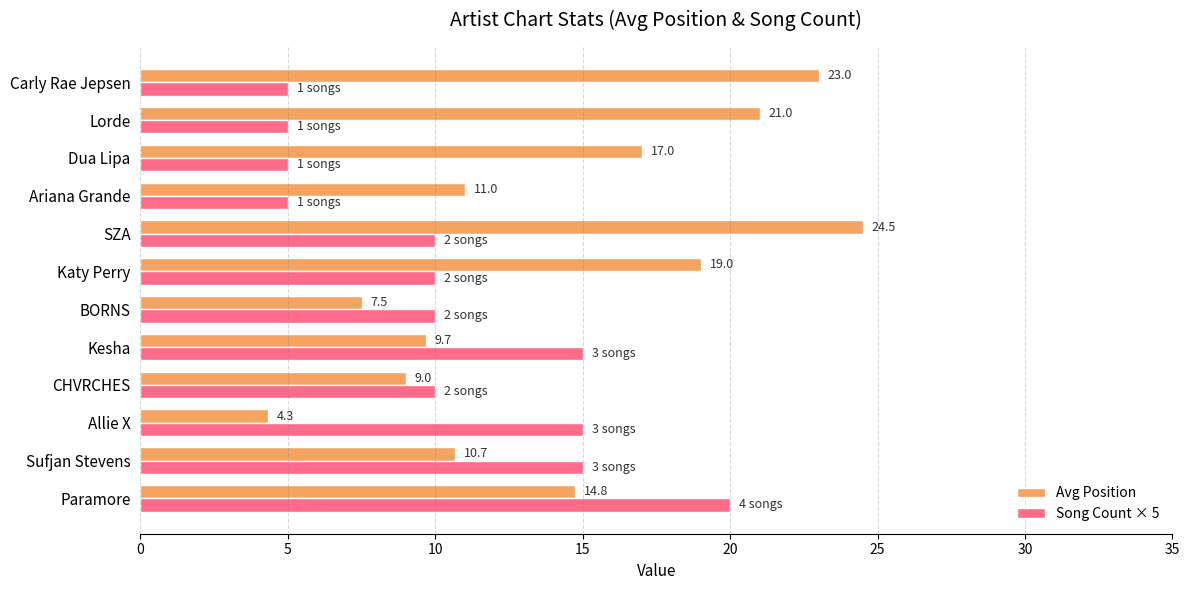

What are all the series names shown in the legend?

Avg Position, Song Count × 5